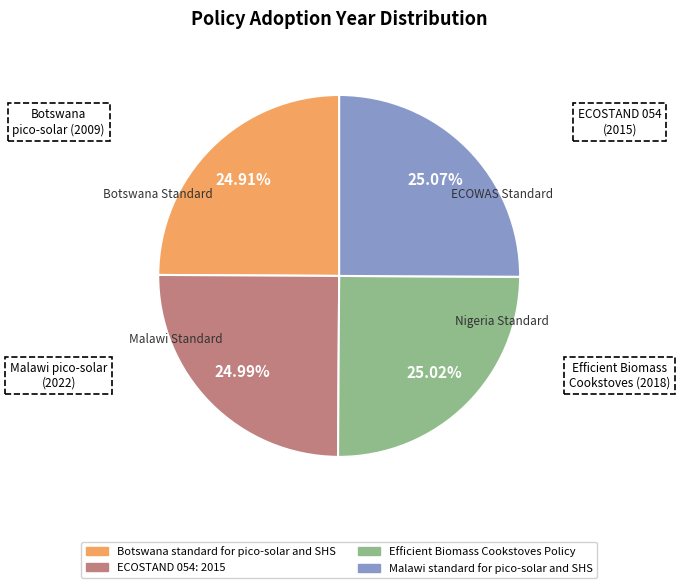

Approximately how many times larger is the value at Malawi standard for pico-solar and SHS compared to Efficient Biomass Cookstoves Policy?

1.0